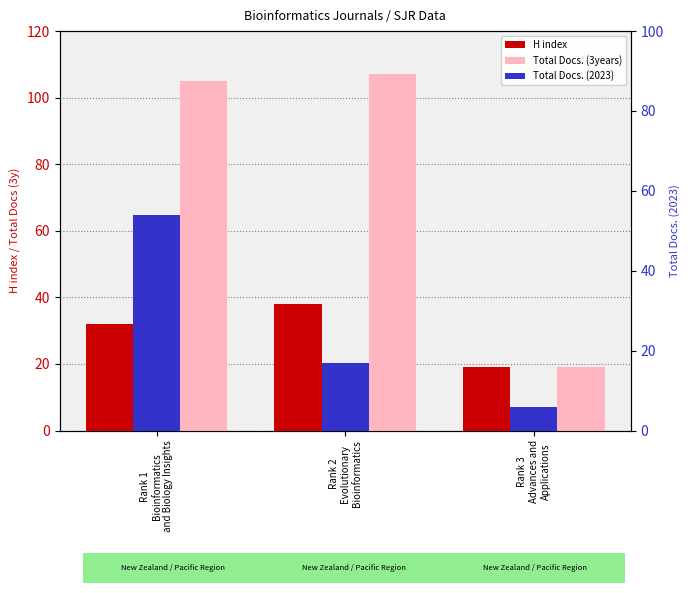

Which has a higher value, Rank 2
Evolutionary
Bioinformatics or Rank 3
Advances and
Applications?

Rank 2
Evolutionary
Bioinformatics